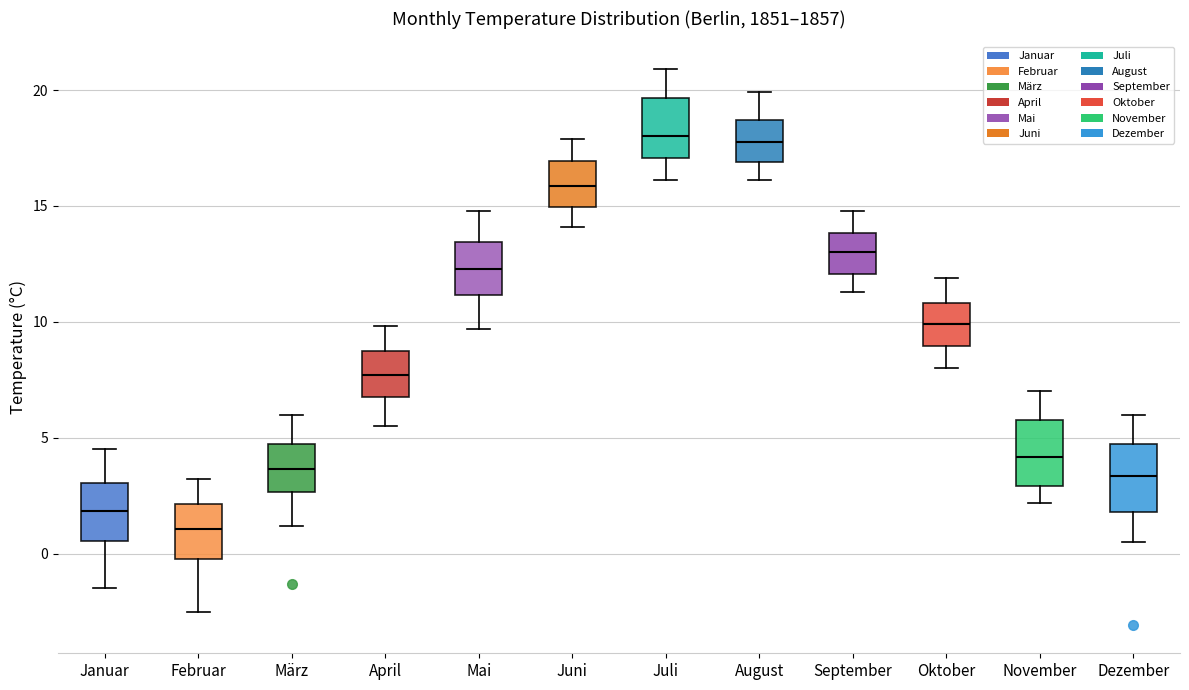

Where is the upper edge of the box for November on the y-axis? The values are not printed on the chart, so give them approximately, as read against the axis.

6.0